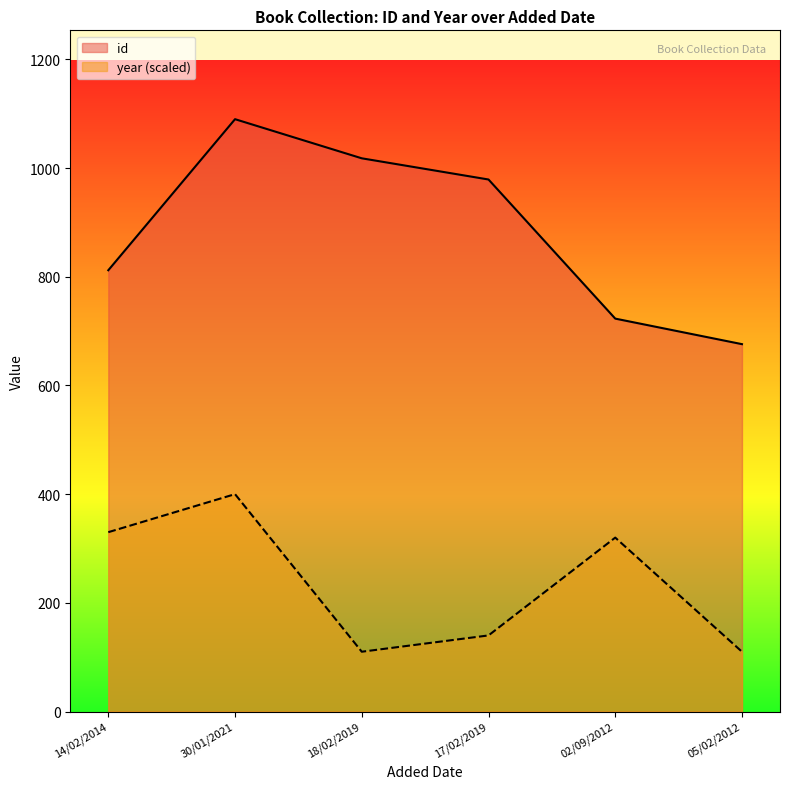

What are all the series names shown in the legend?

id, year (scaled)